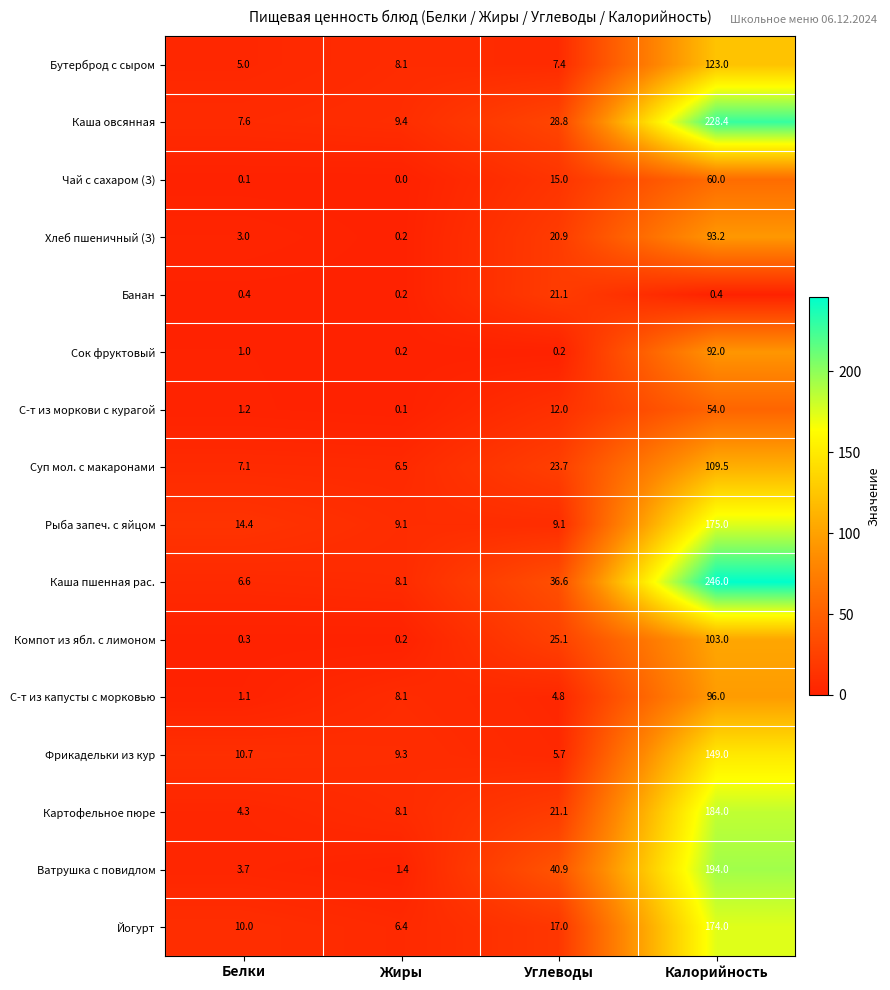

How many distinct data groups are displayed?

16